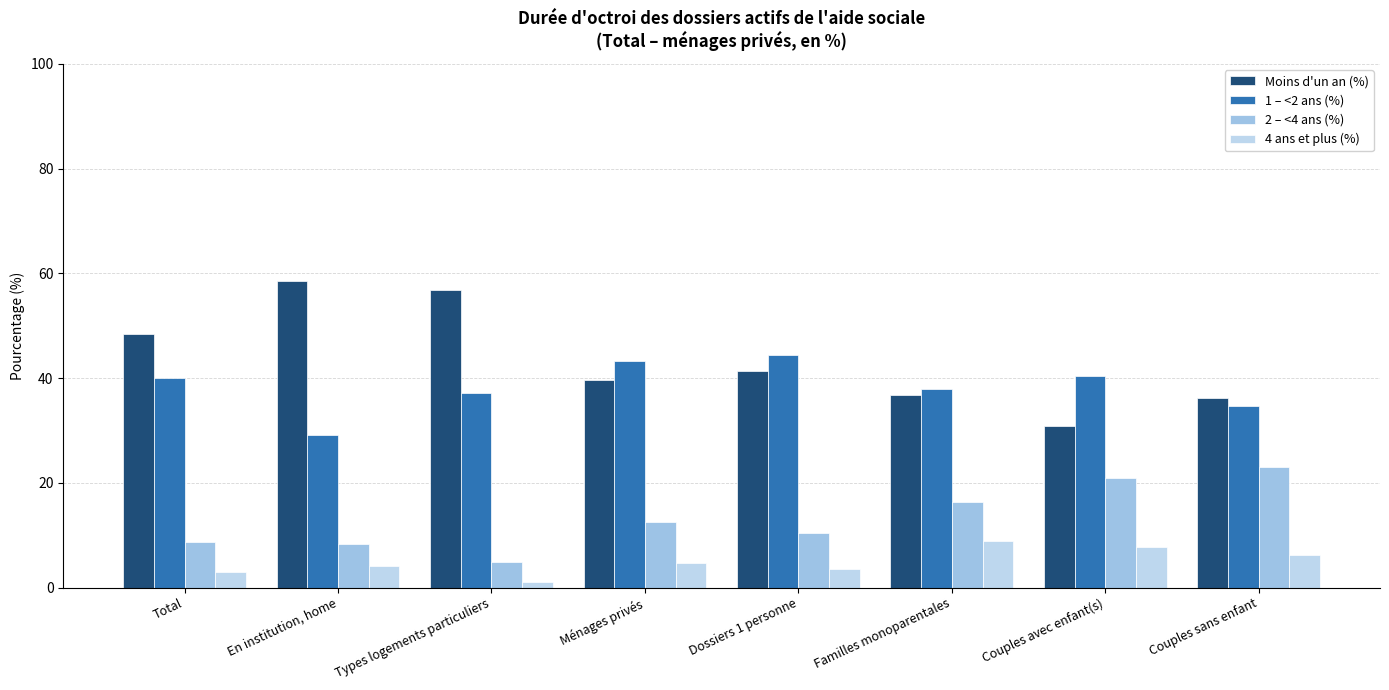

Which has a higher value, En institution, home or Total?

En institution, home